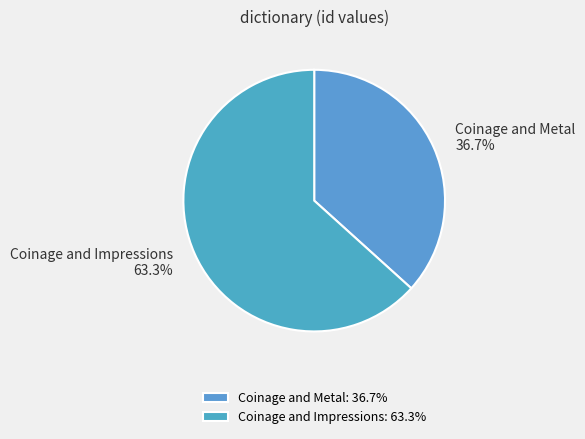

Which slice is the smallest?

Coinage and Metal